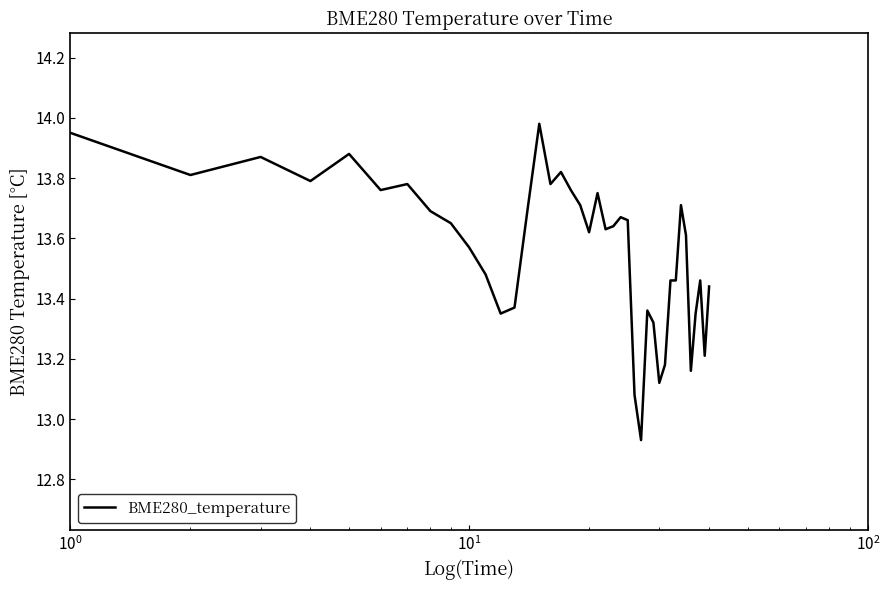

How many lines are shown in the chart?

1